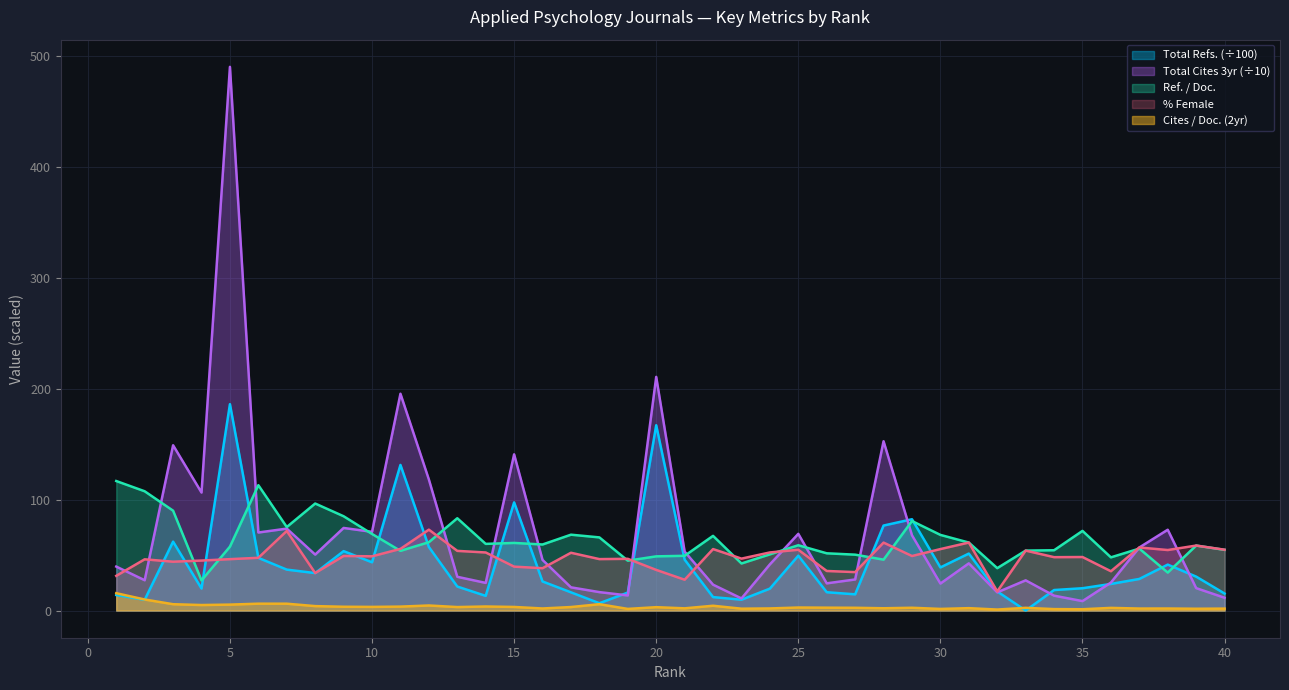

How many interior local valleys does the %Female series have?

13